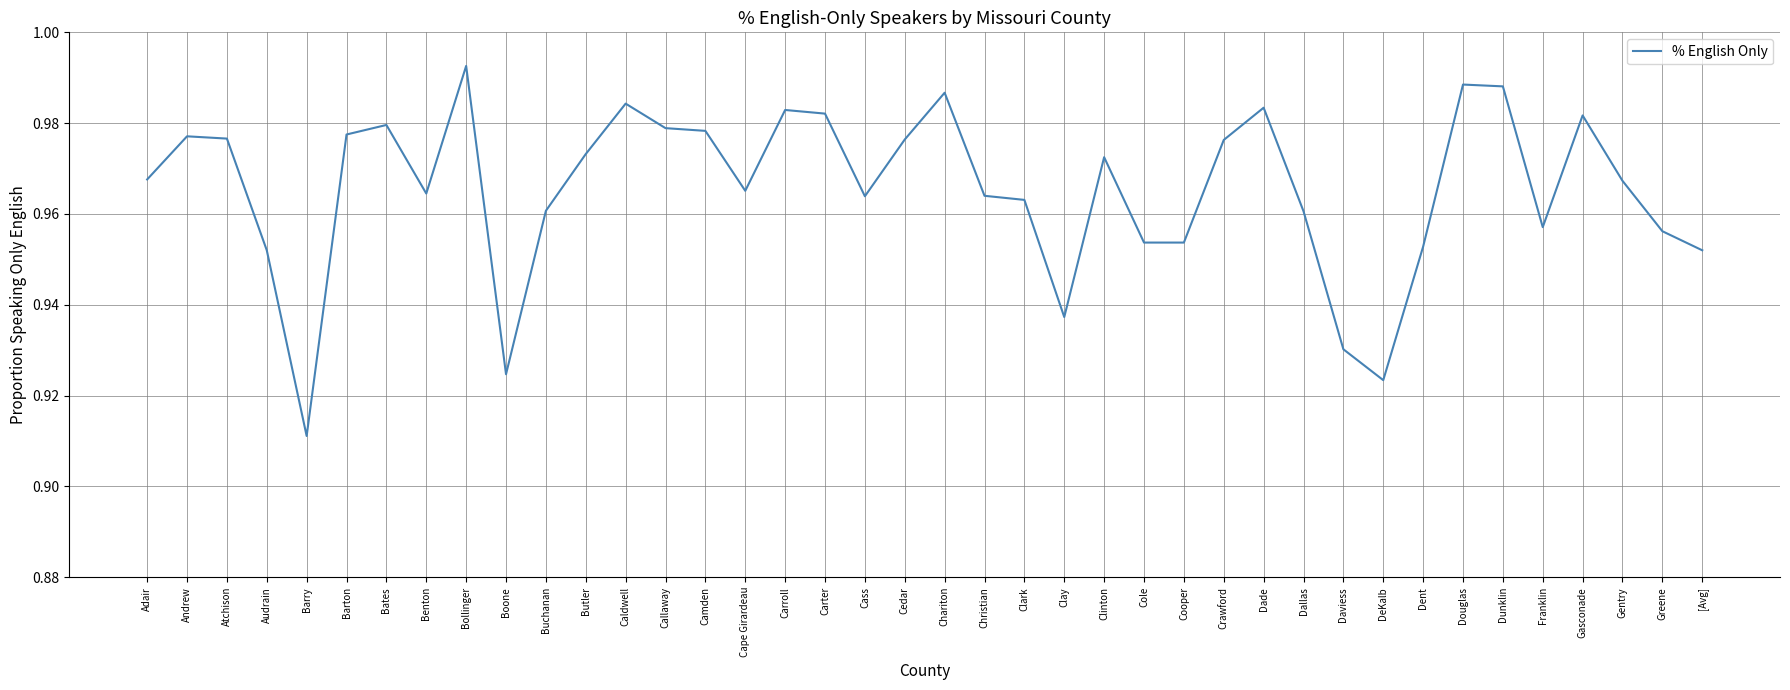

Which label corresponds to the smallest value in the chart?

Barry